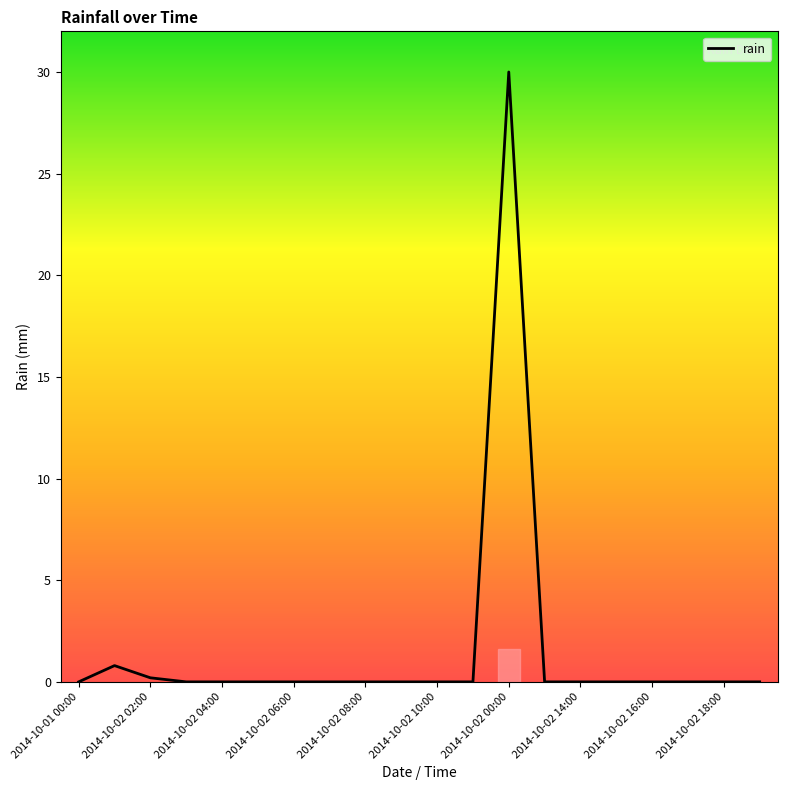

What is the difference between the second highest and minimum values?

0.8